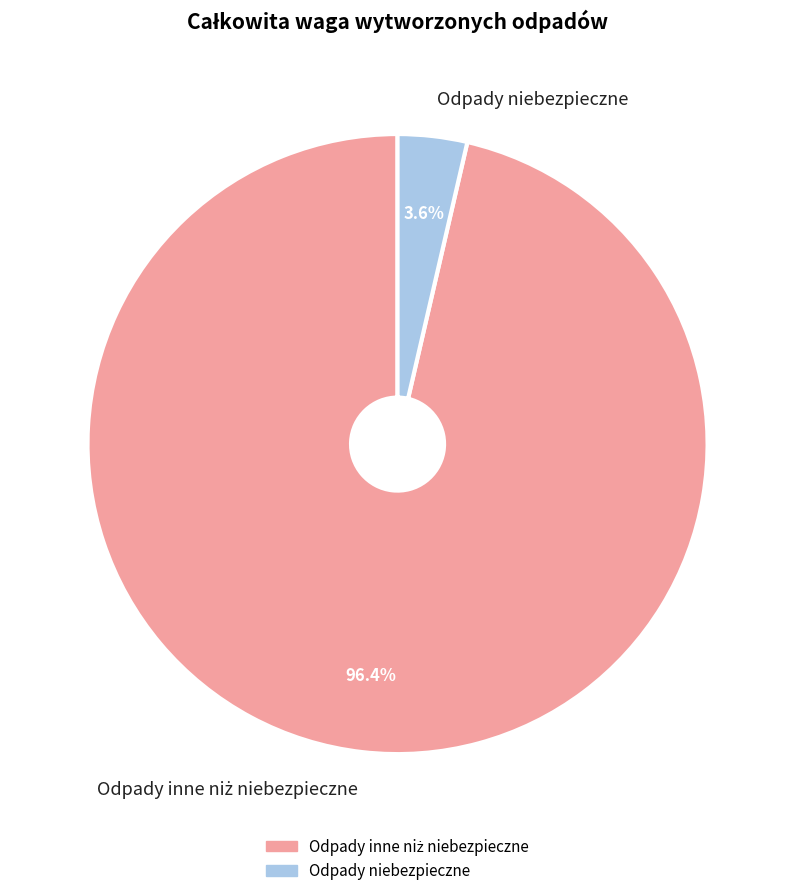

Count the number of slices in the pie.

2